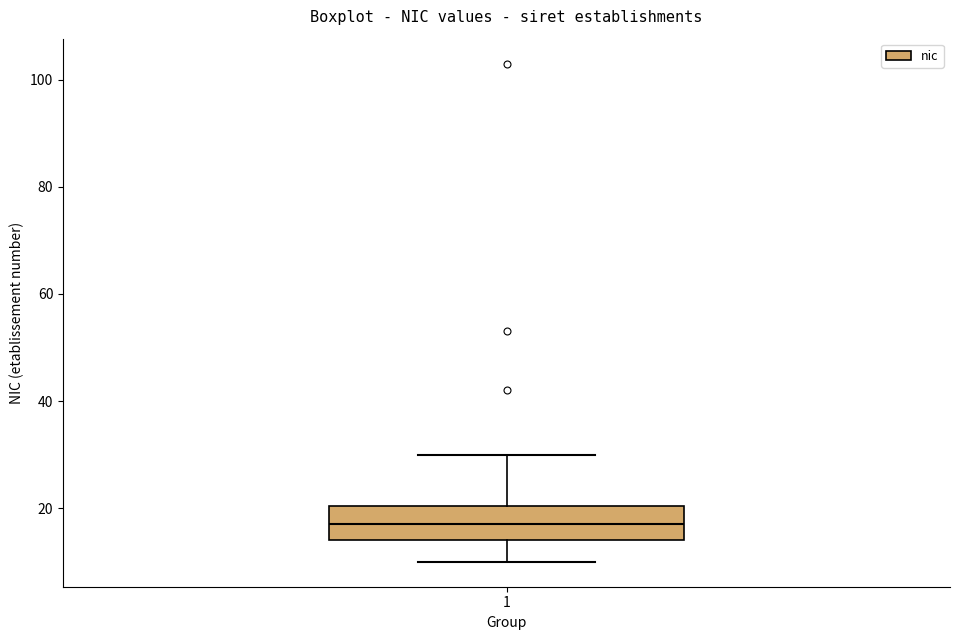

Read this box plot against the y-axis: the position of the median line, the range covered by the box, and the ends of both whiskers. The values are not printed on the chart, so give them approximately, as read against the axis.

median 18, box 14 to 20, whiskers 10 to 30